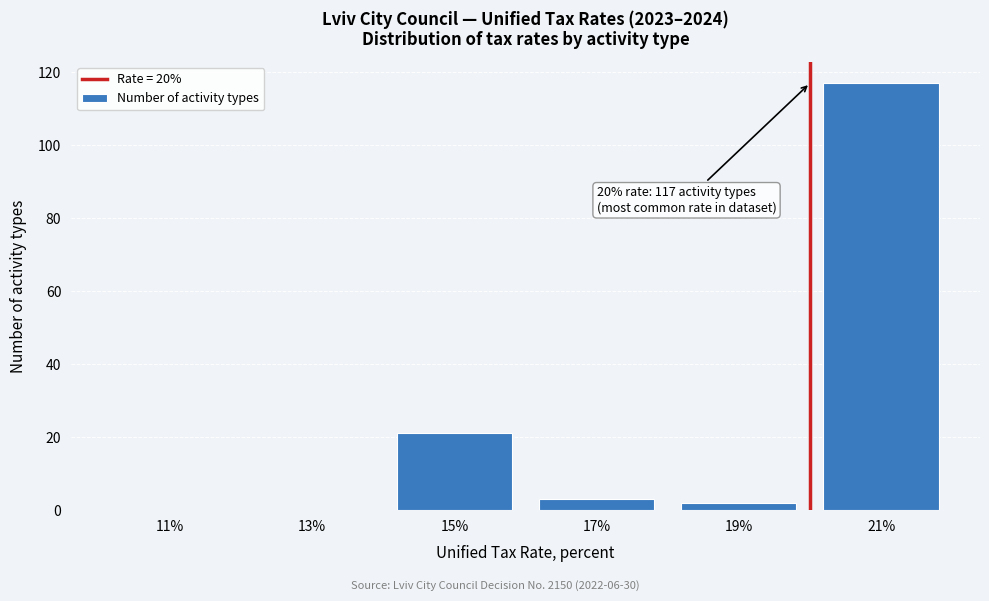

Reading left to right, list all the values displayed in this chart.

11%=0	13%=0	15%=21	17%=3	19%=2	21%=117